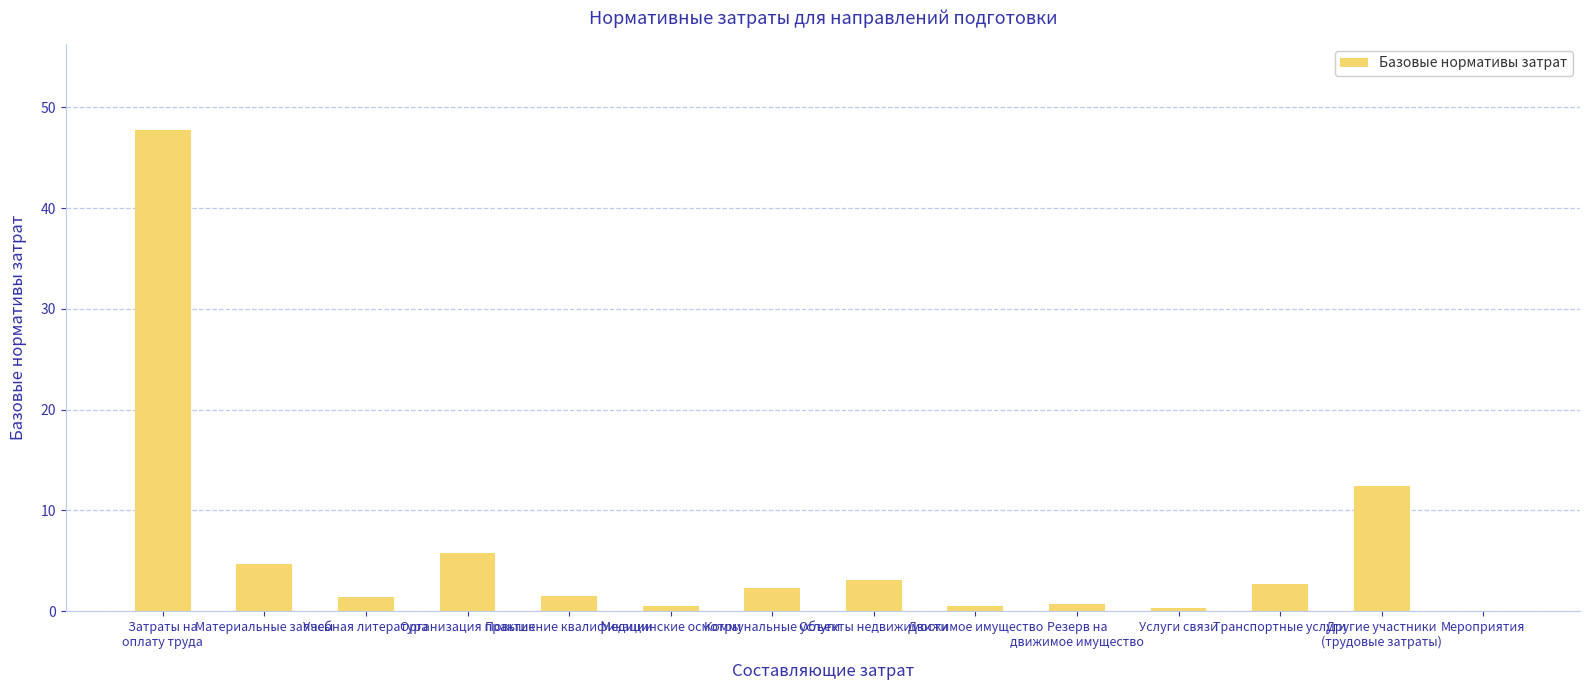

What is the greatest value displayed?

47.7